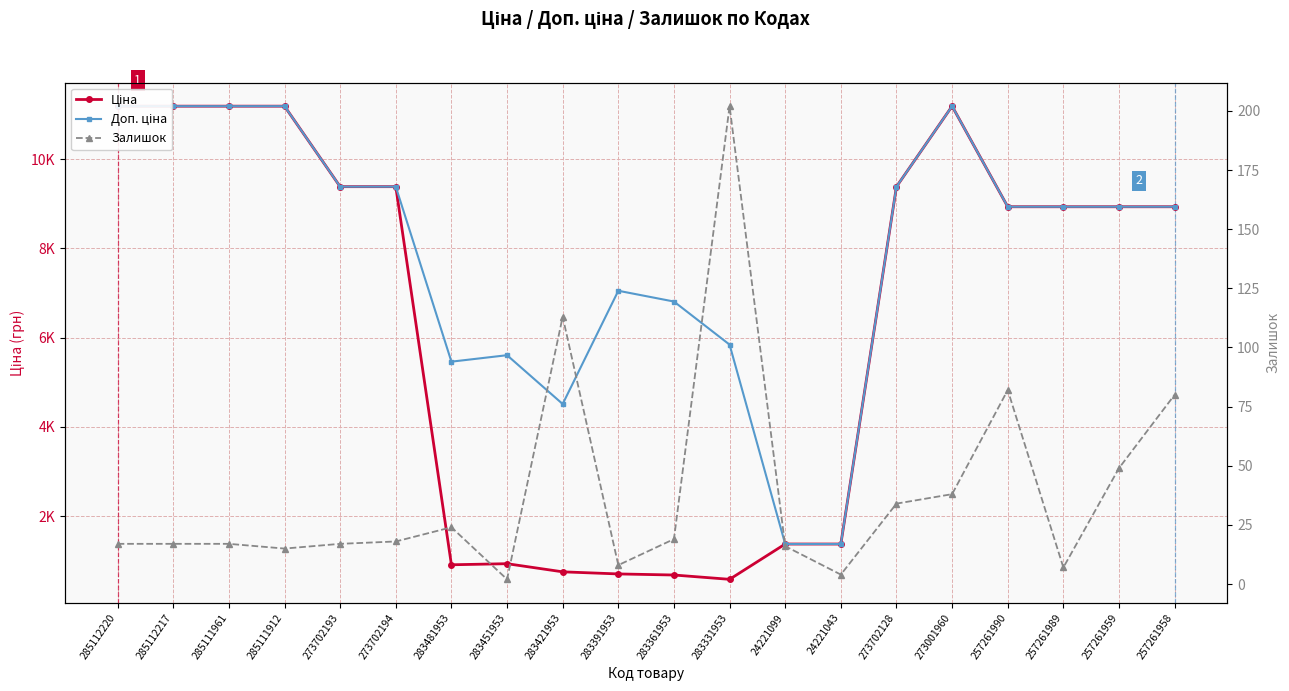

True or false: Ціна and Залишок intersect in this chart.

False